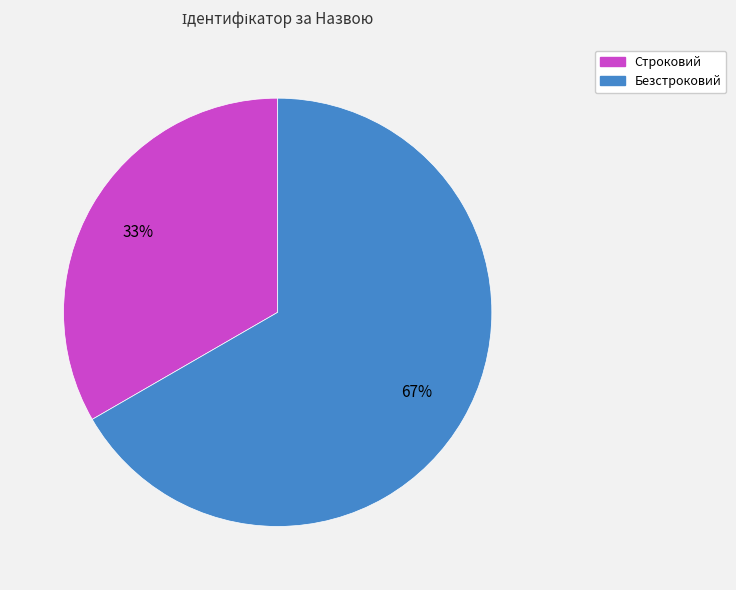

True or false: Безстроковий accounts for 67% of the total.

True